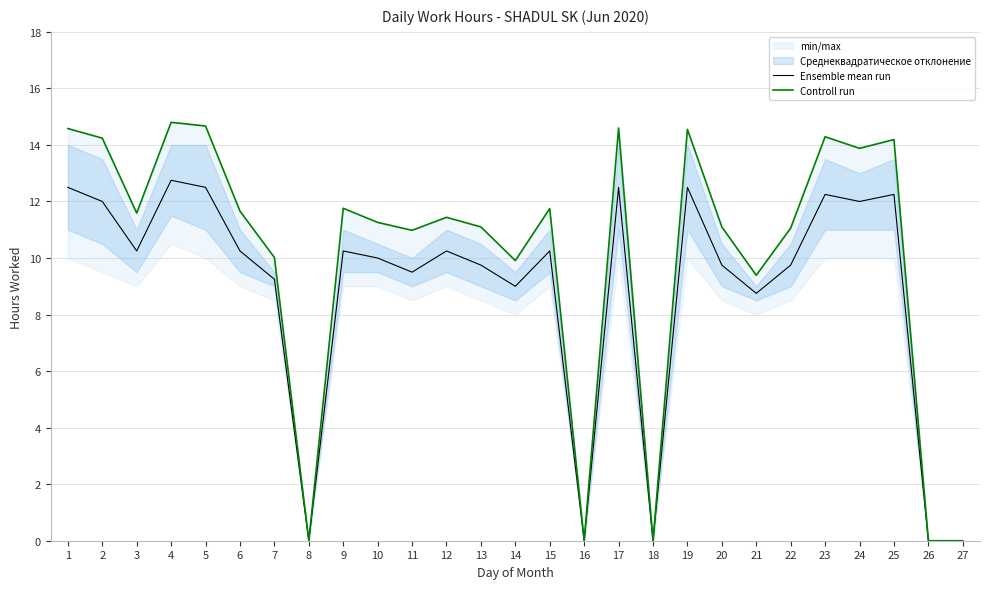

True or false: Controll run and Ensemble mean run intersect in this chart.

False